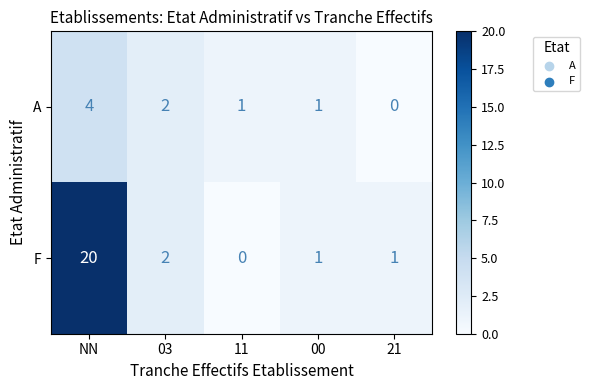

At how many categories does at least one series exceed 3?

1